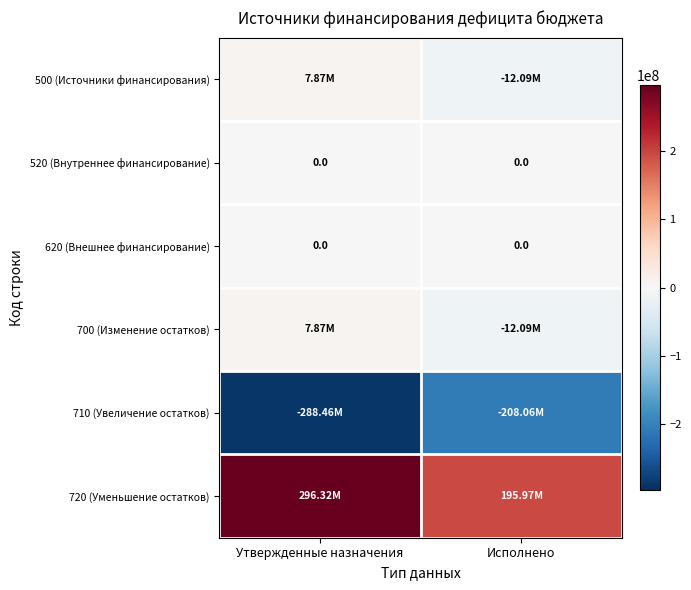

What is the approximate value of 720 (Уменьшение остатков) at Исполнено?

195966731.4